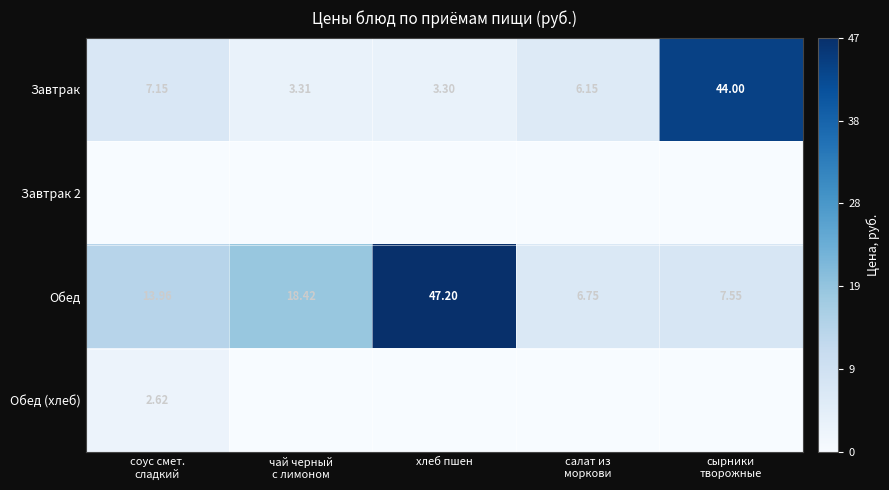

How many data points in Завтрак are less than 6?

2